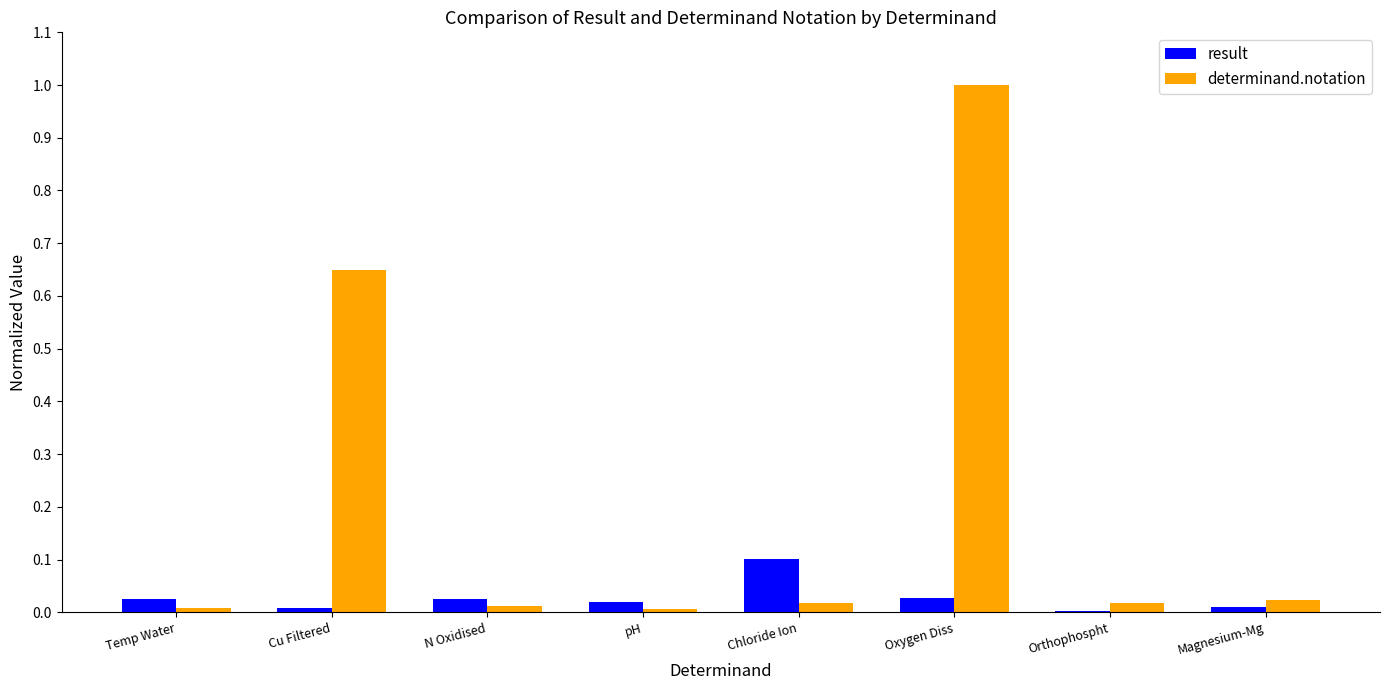

What is the maximum value shown in the chart?

1.0